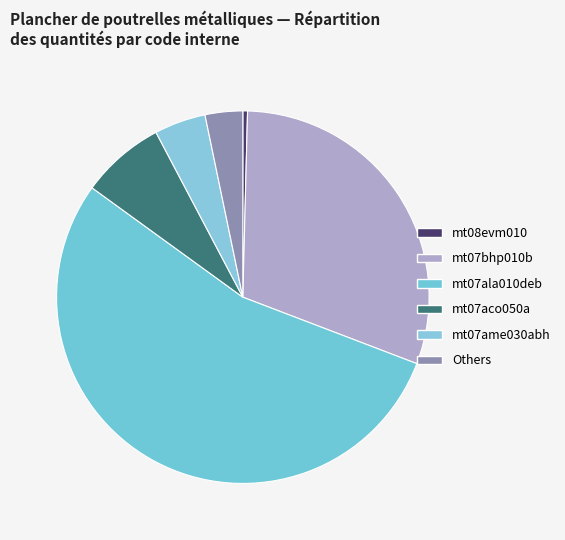

What is the majority slice?

mt07ala010deb